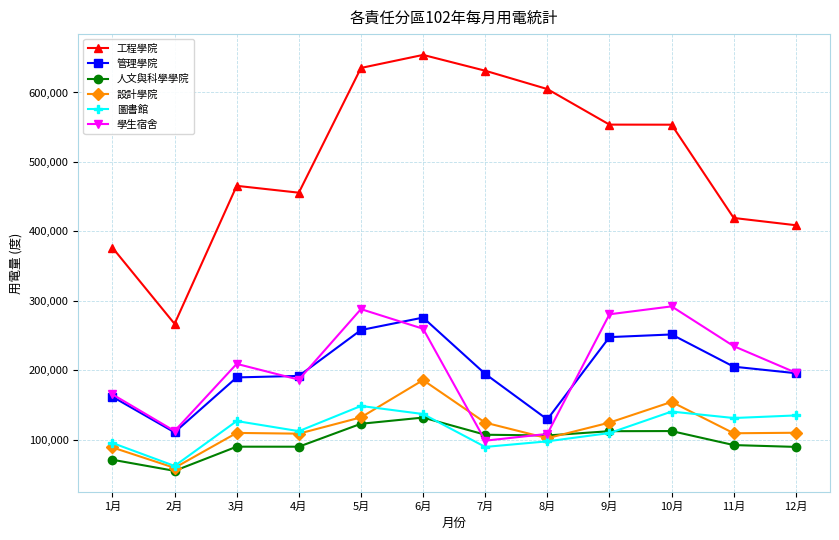

Where is the first local minimum for 工程學院?

2月